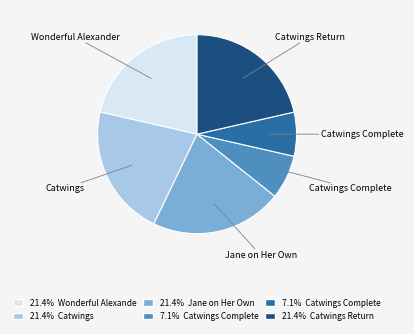

Is there a majority slice in this chart?

No